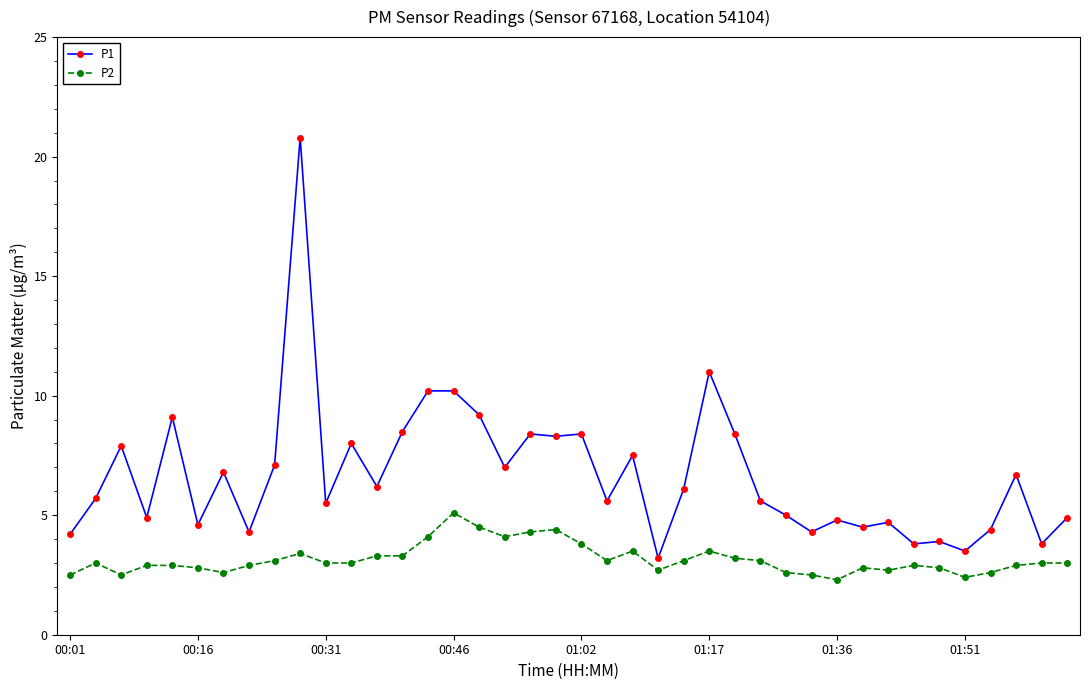

Rank the series by their average value, from lowest to highest.

P2, P1